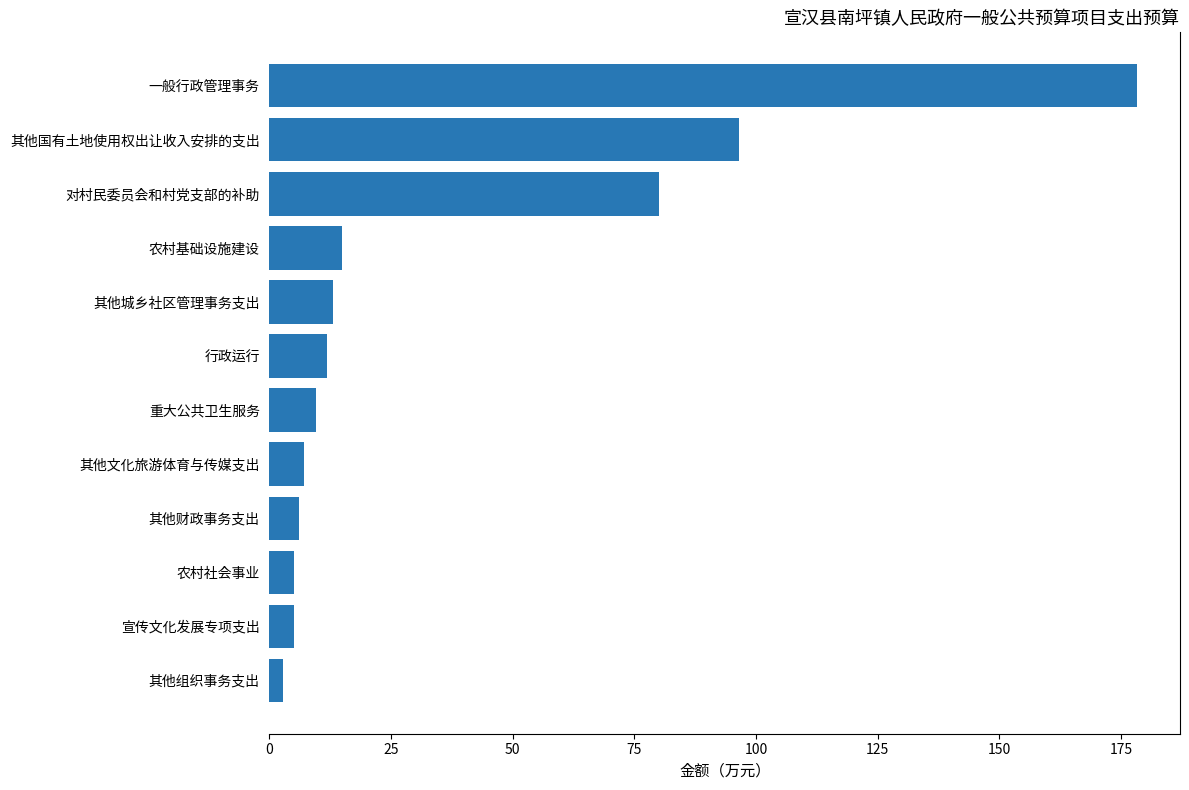

What is the approximate value at 一般行政管理事务?

178.2